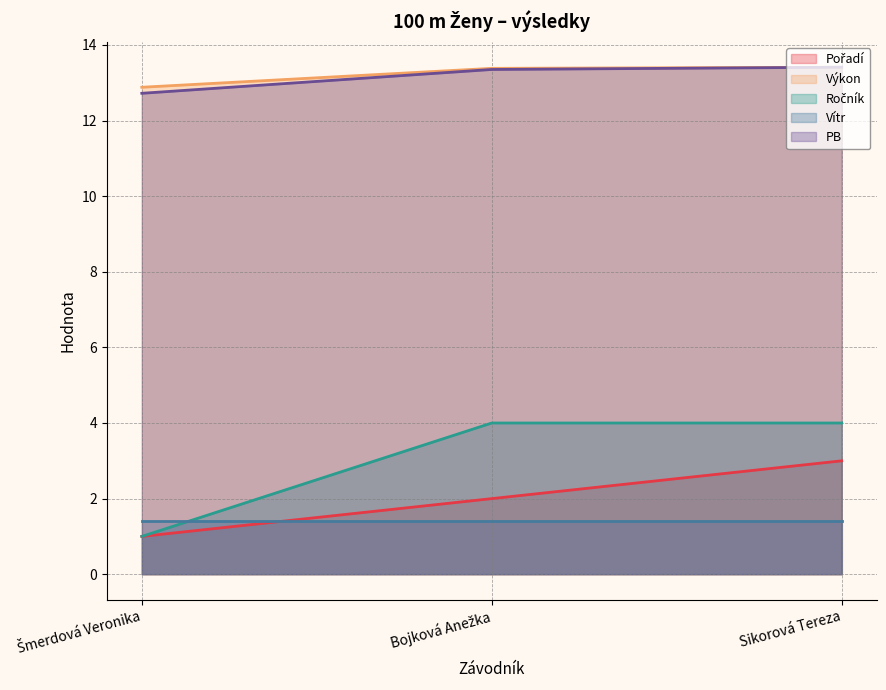

What position from the right is Bojková Anežka?

2